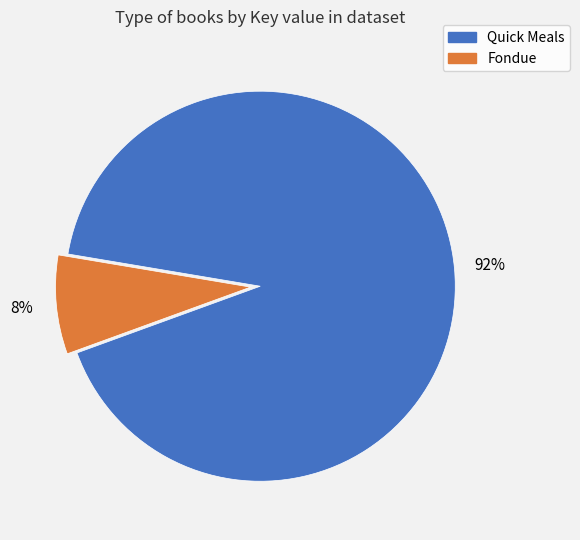

Which slice is the largest?

Quick Meals